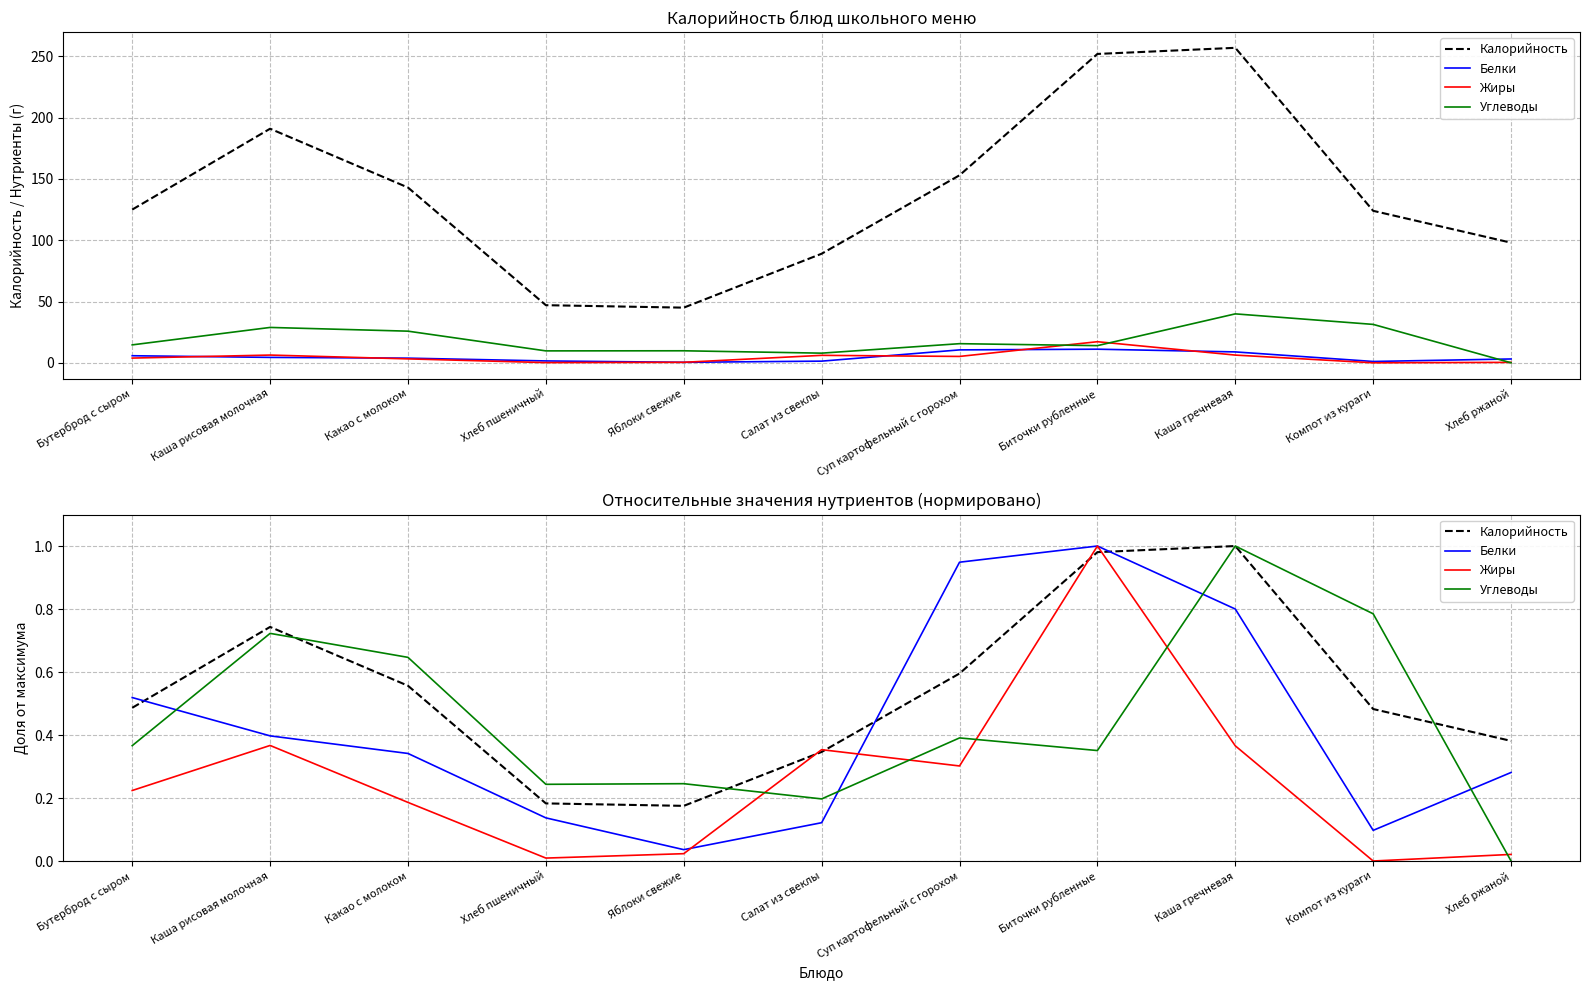

What is the label of the 2nd point from the left?

Каша рисовая молочная